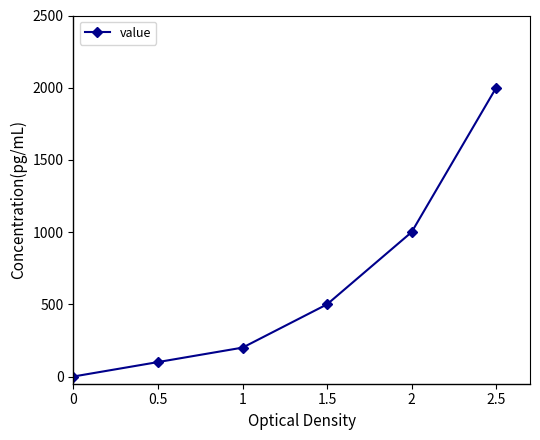

Rank the categories by value from lowest to highest.

0, 0.5, 1, 1.5, 2, 2.5